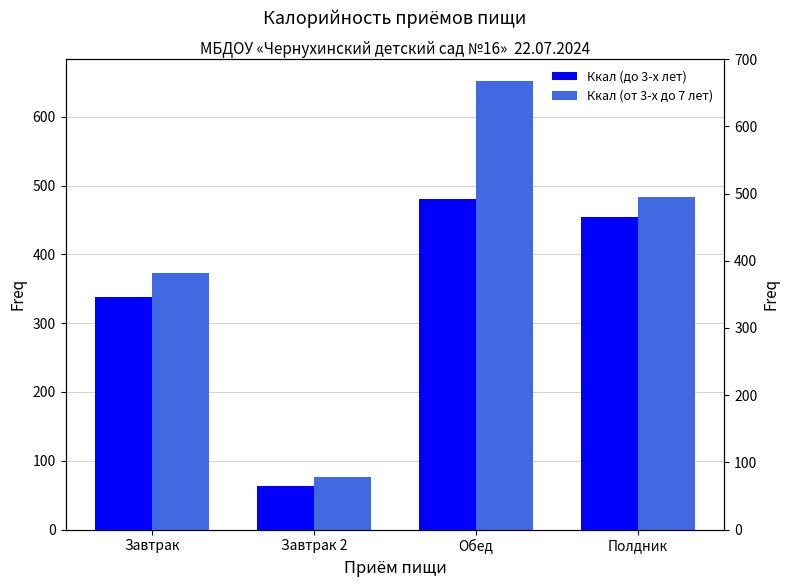

How many values in the Ккал (до 3-х лет) series are below 454?

2